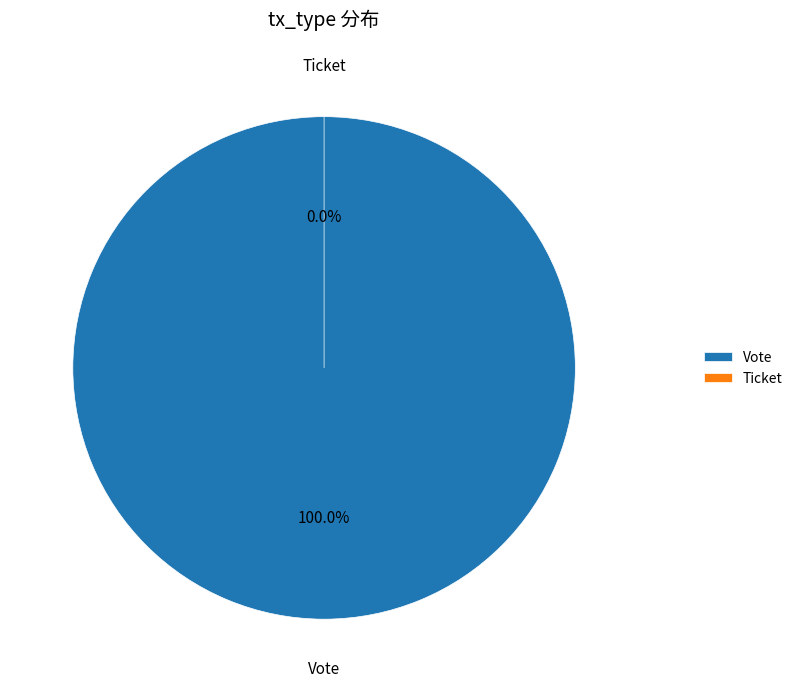

What percentage is NOT represented by Ticket?

100.0%